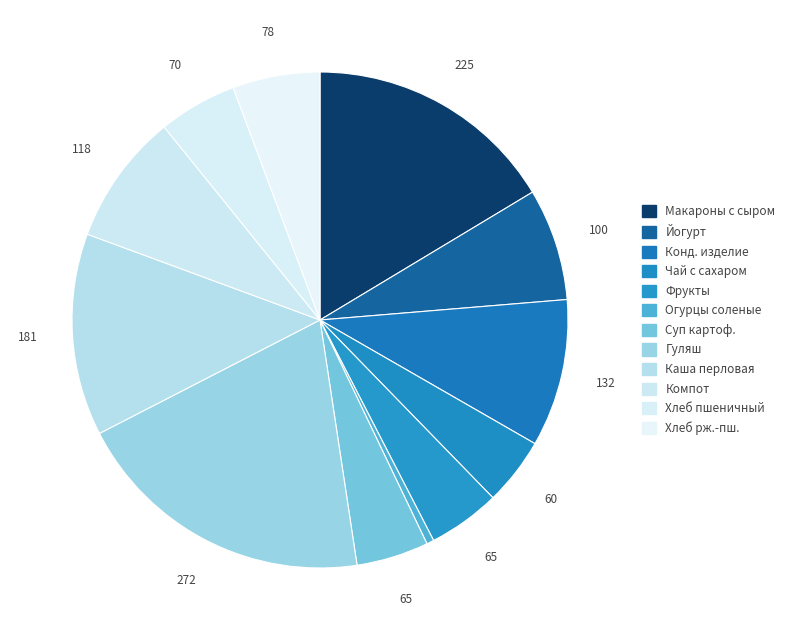

Count the number of slices in the pie.

12